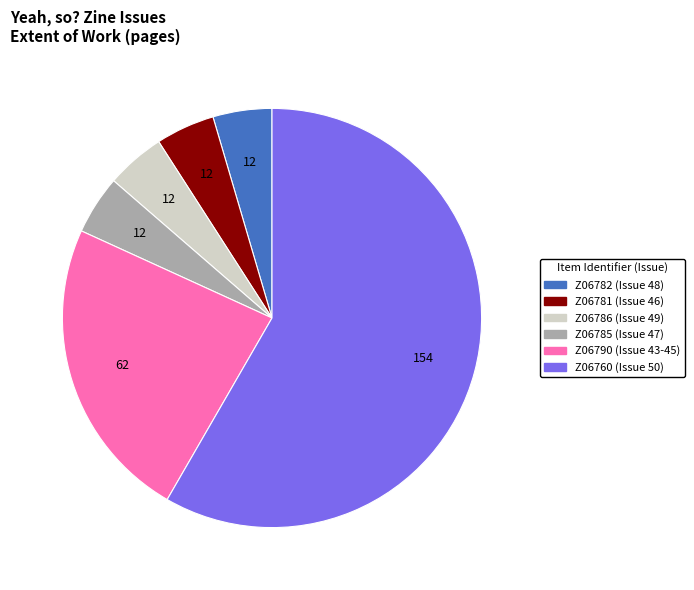

Approximately how many times larger is the value at Z06786 (Issue 49) compared to Z06760 (Issue 50)?

0.1